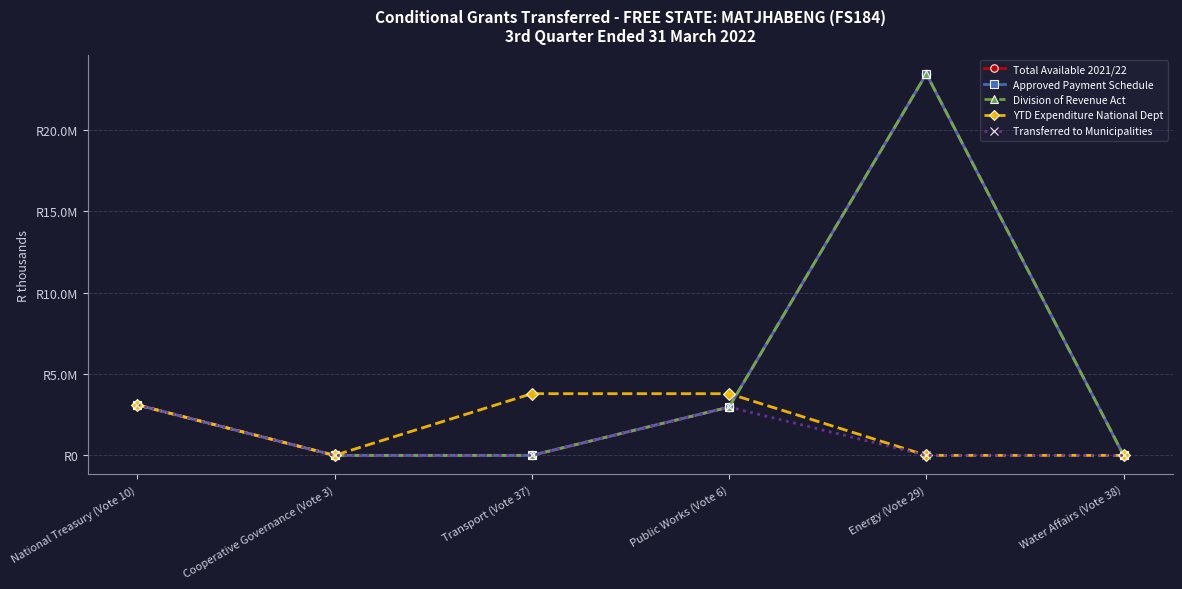

What is the average value of the YTD Expenditure National Dept series?

1779667